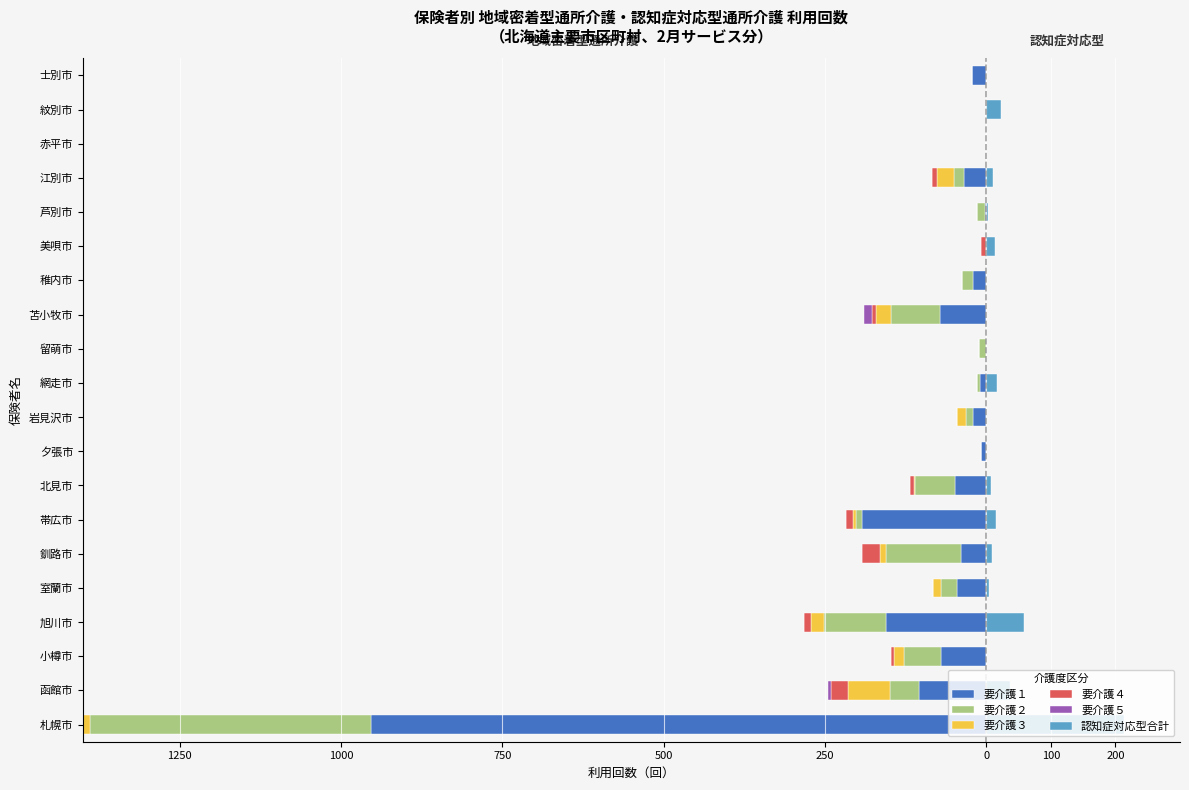

At how many categories does at least one series exceed -491?

20